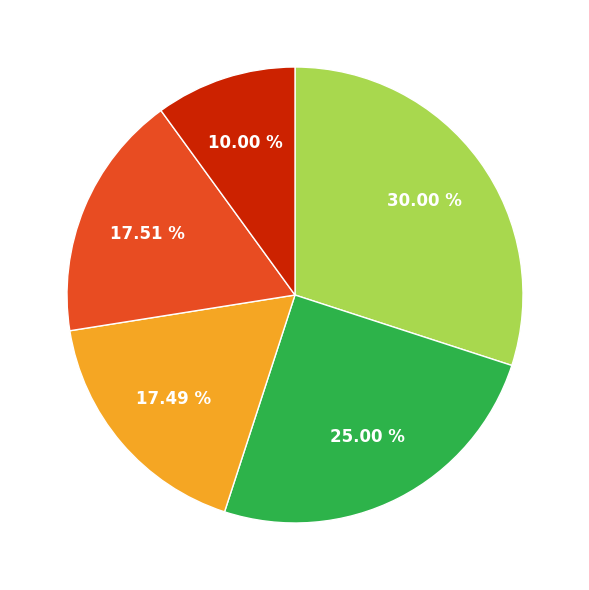

Is there any slice that represents more than half of the pie?

No